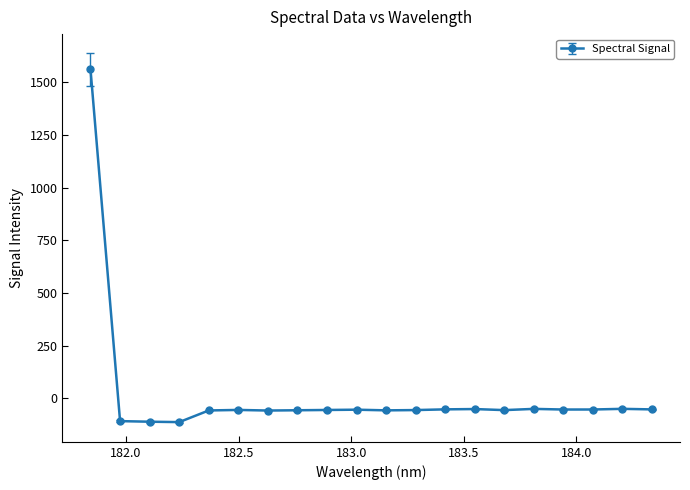

True or false: there are more than 1 points higher than both neighbors.

True